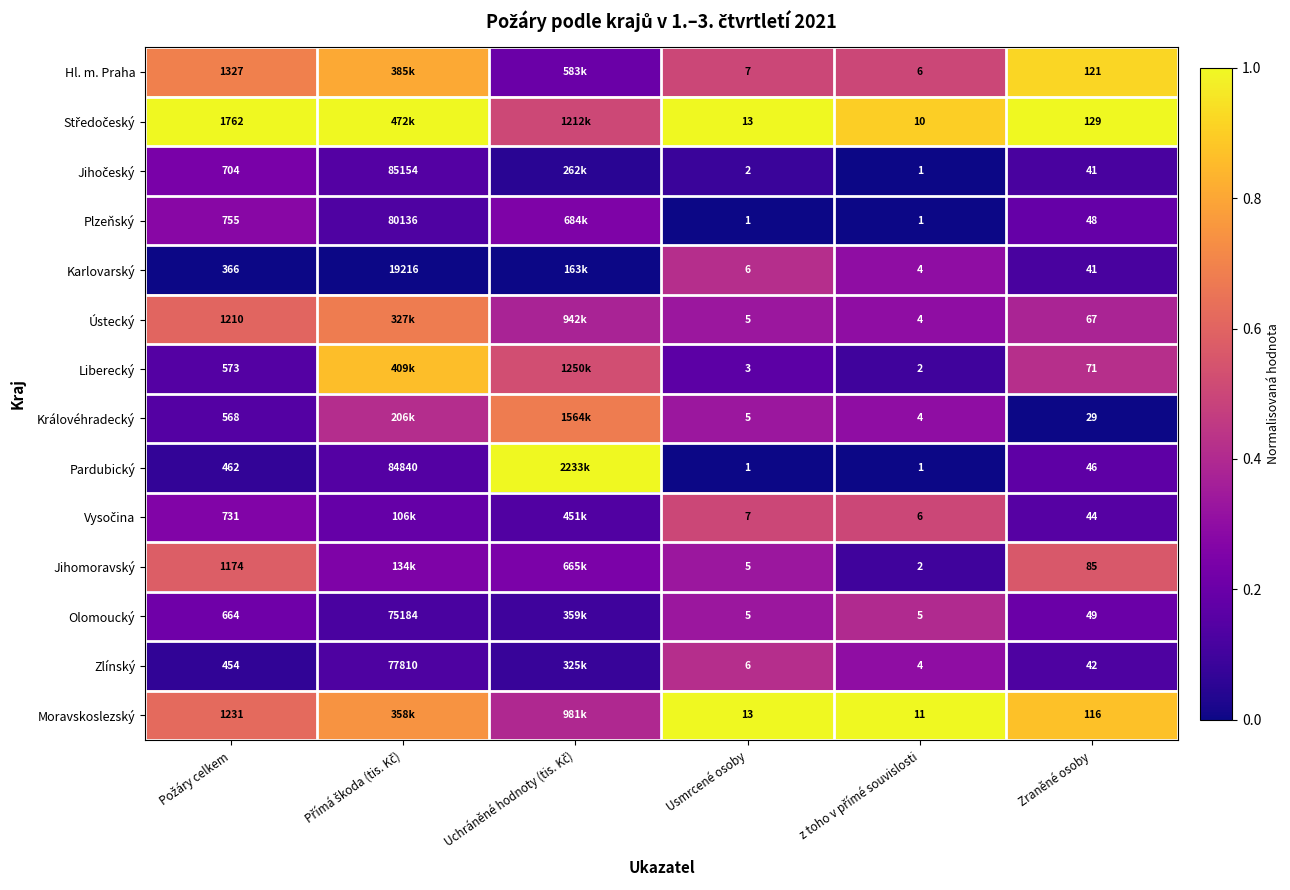

Which series has the largest total across all categories?

Středočeský